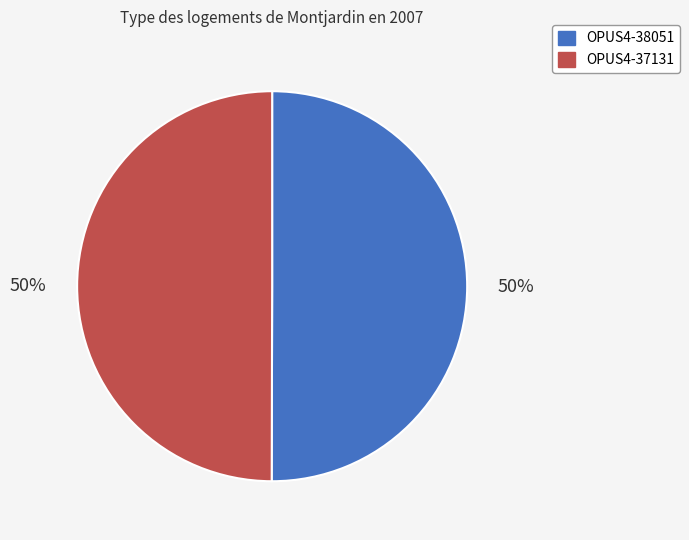

What is the ratio of the value at OPUS4-37131 to the value at OPUS4-38051?

1.0